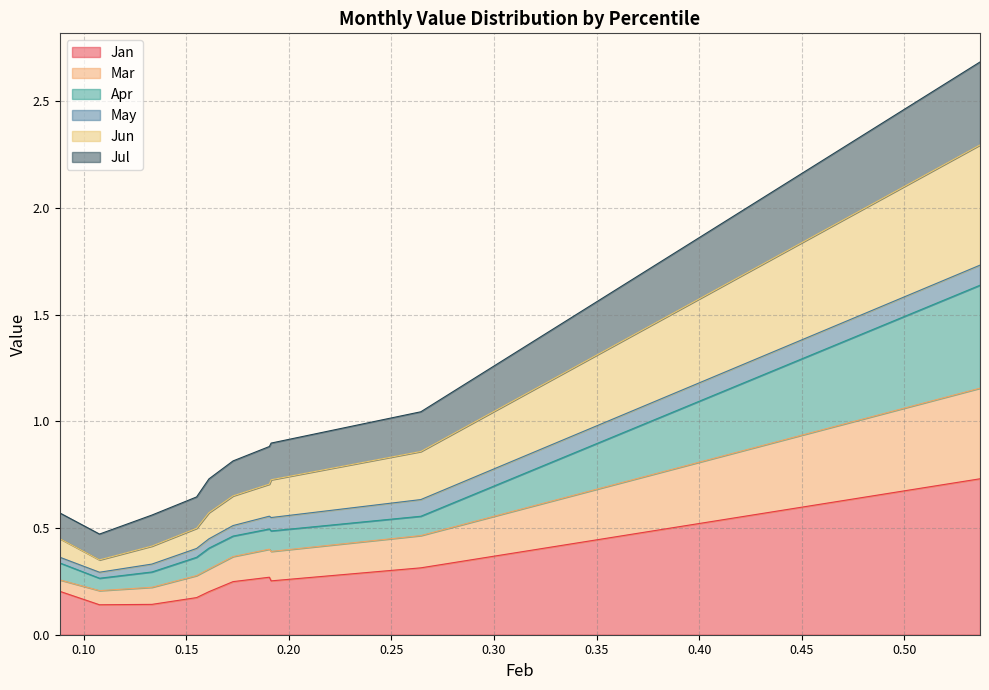

What is the smallest value displayed?

0.1